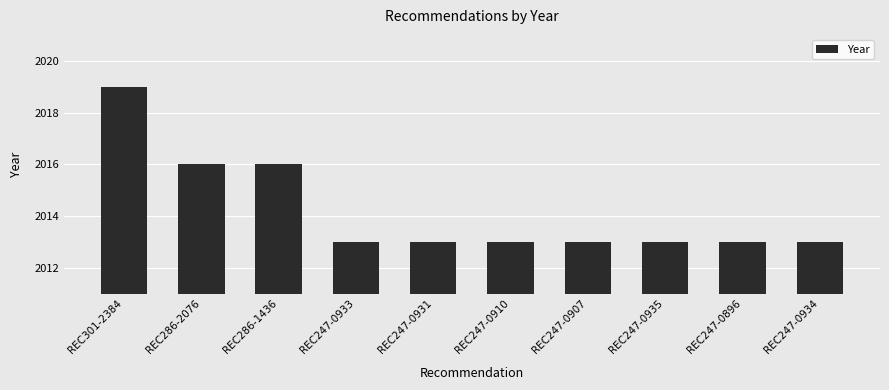

How many bars are there in total?

10